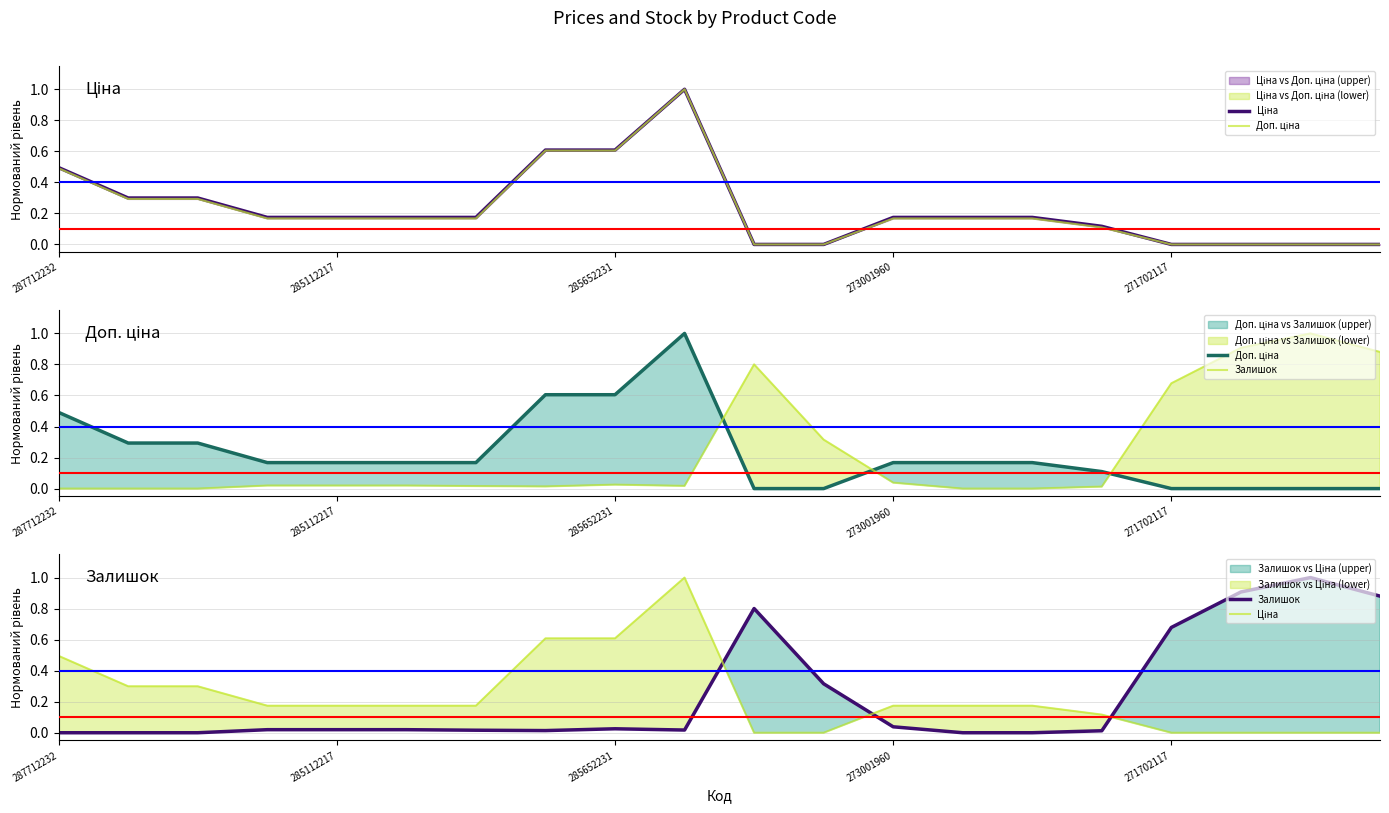

How many intersections are there between Залишок and Ціна?

3